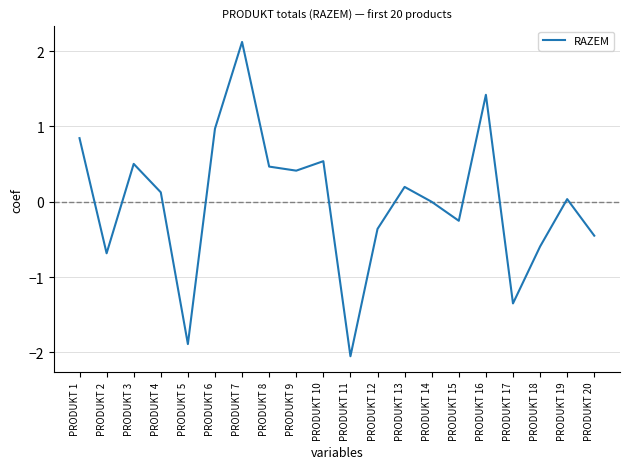

Which has a higher value, PRODUKT 7 or PRODUKT 16?

PRODUKT 7